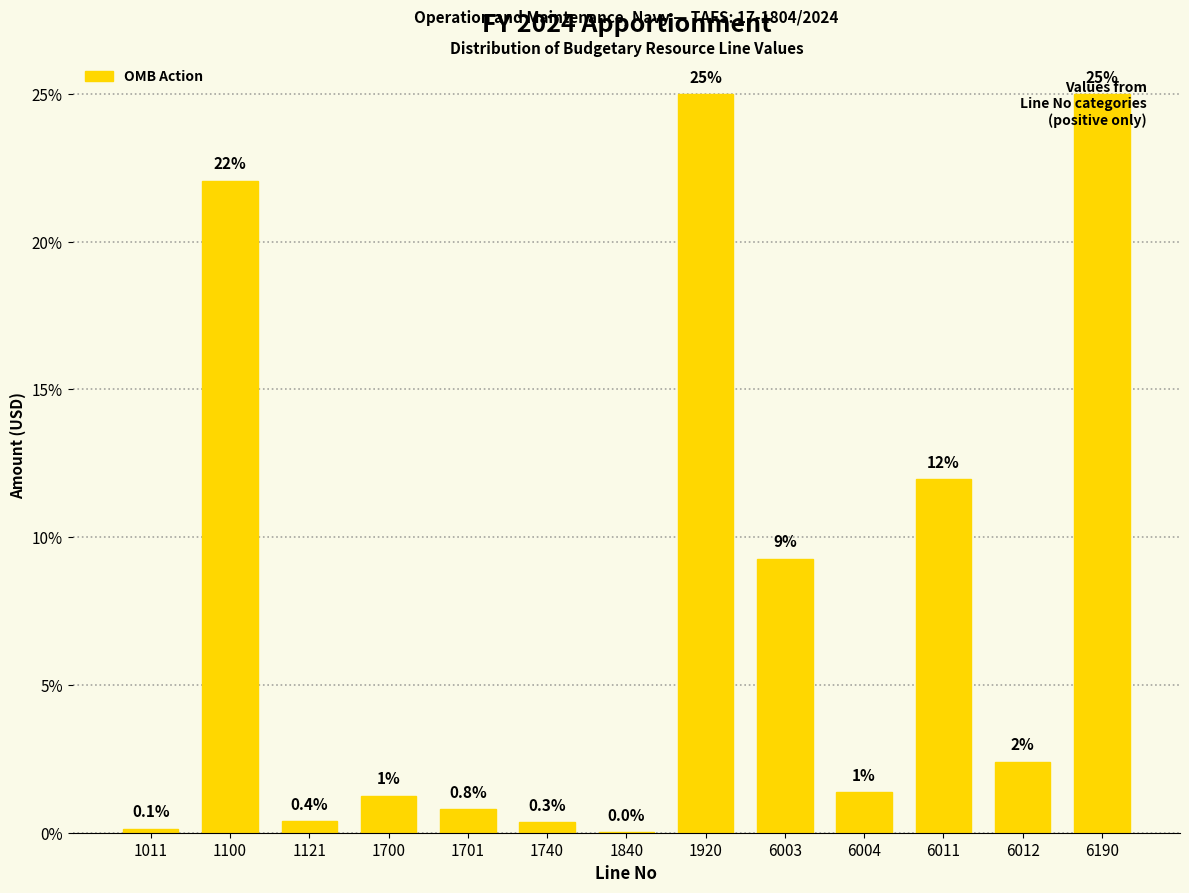

What is the greatest value displayed?

25.0